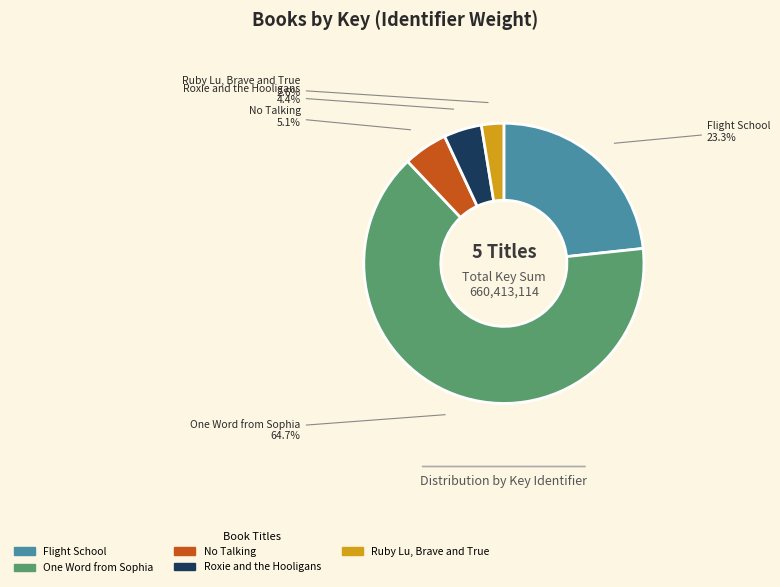

Which category accounts for the majority?

One Word from Sophia